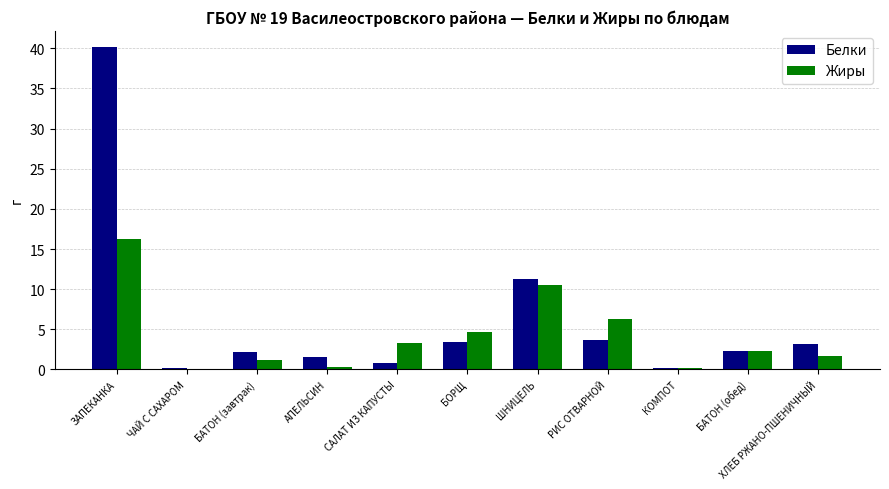

At which category is the sum across all series the highest?

ЗАПЕКАНКА